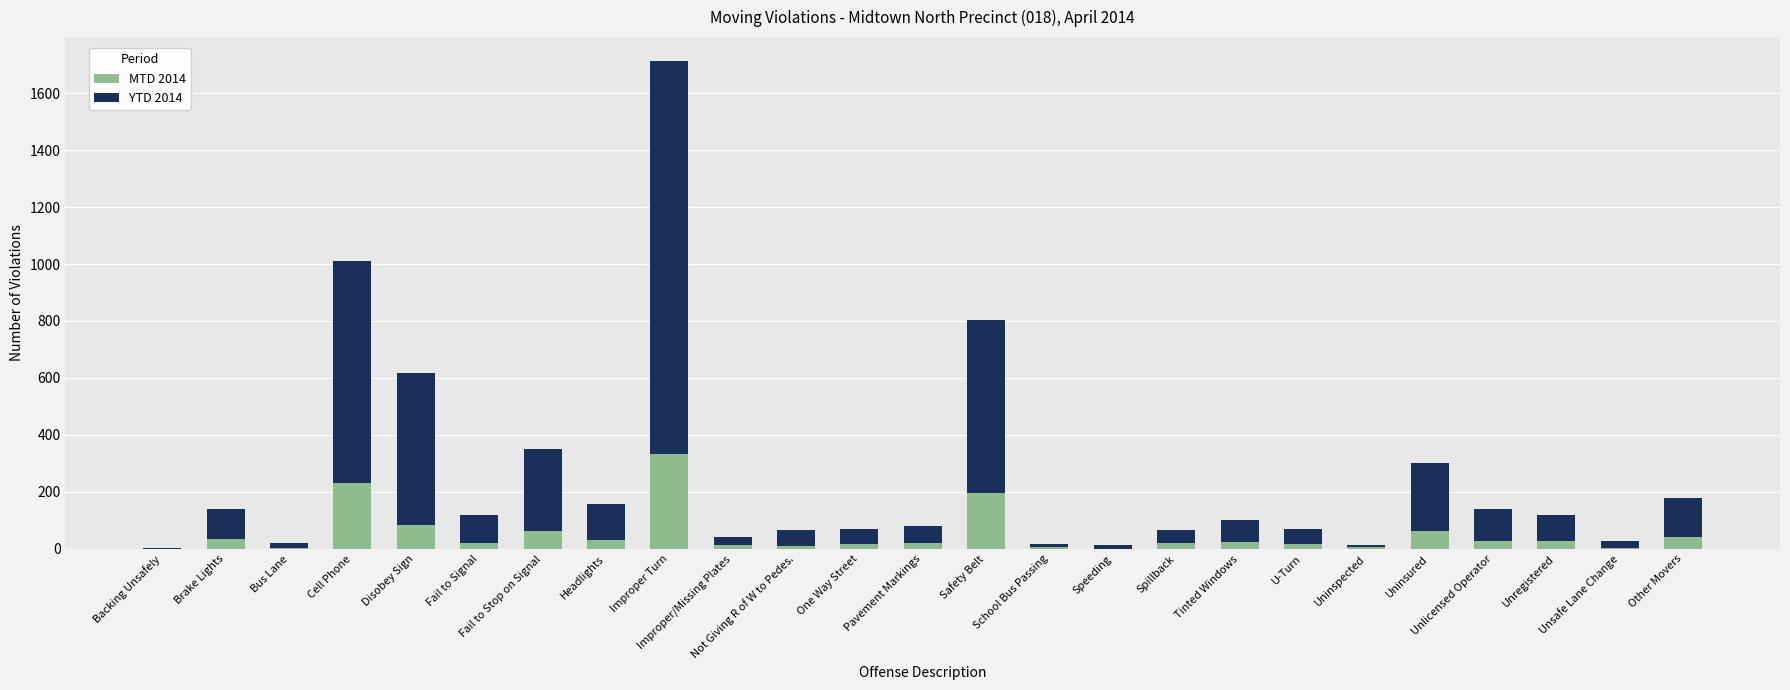

The value of MTD 2014 at Unlicensed Operator is 27. True or false?

True